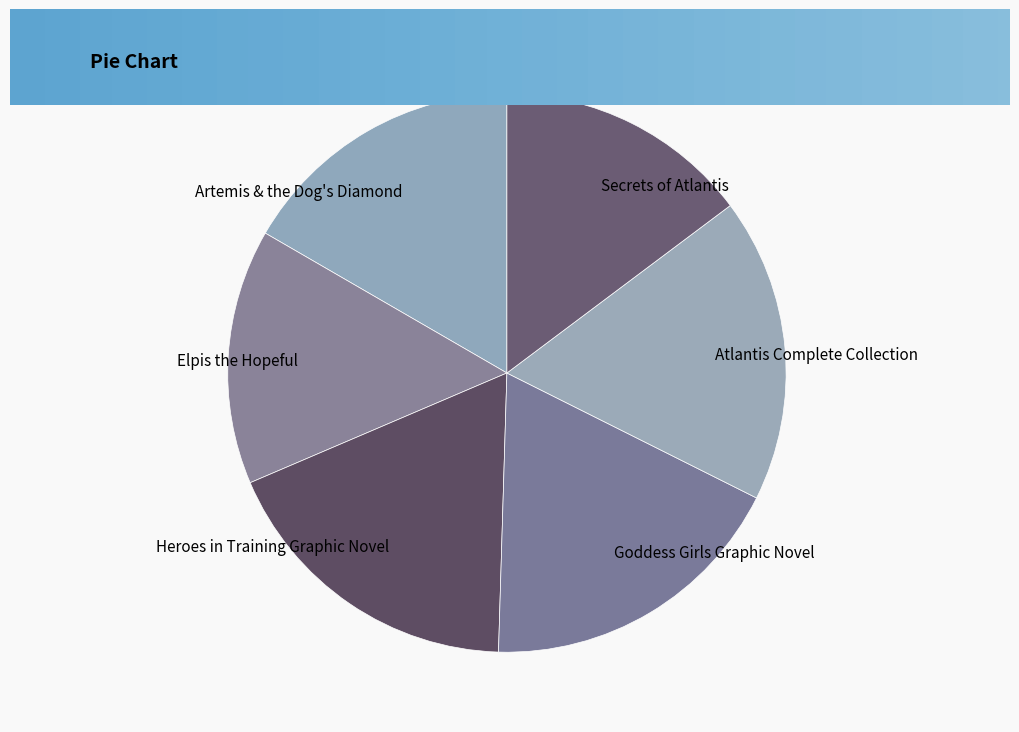

Does Goddess Girls Graphic Novel represent more than half of the total?

No